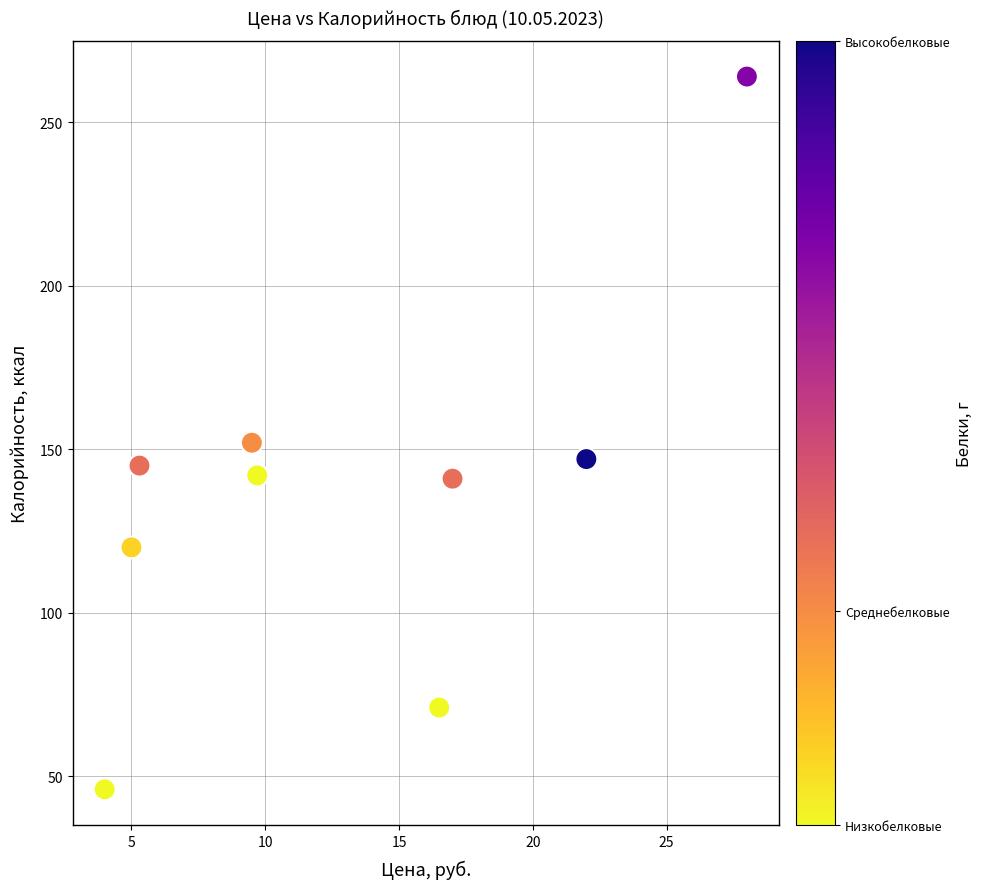

What is the range of Y values (max minus min)?

218